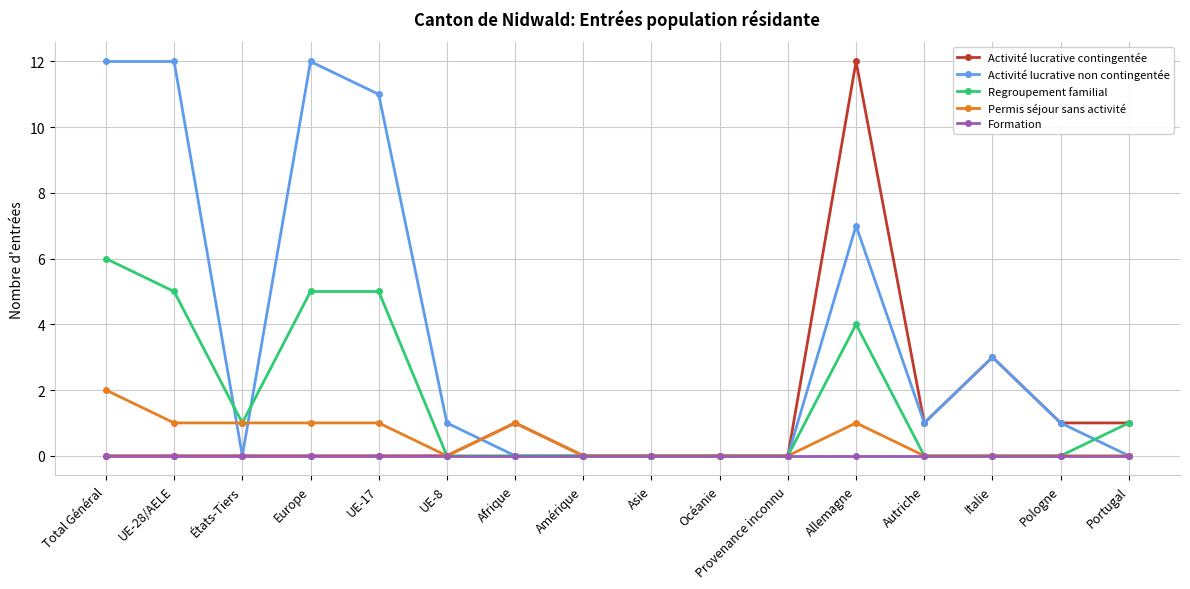

True or false: Activité lucrative non contingentée has more than 1 points higher than both neighbors.

True